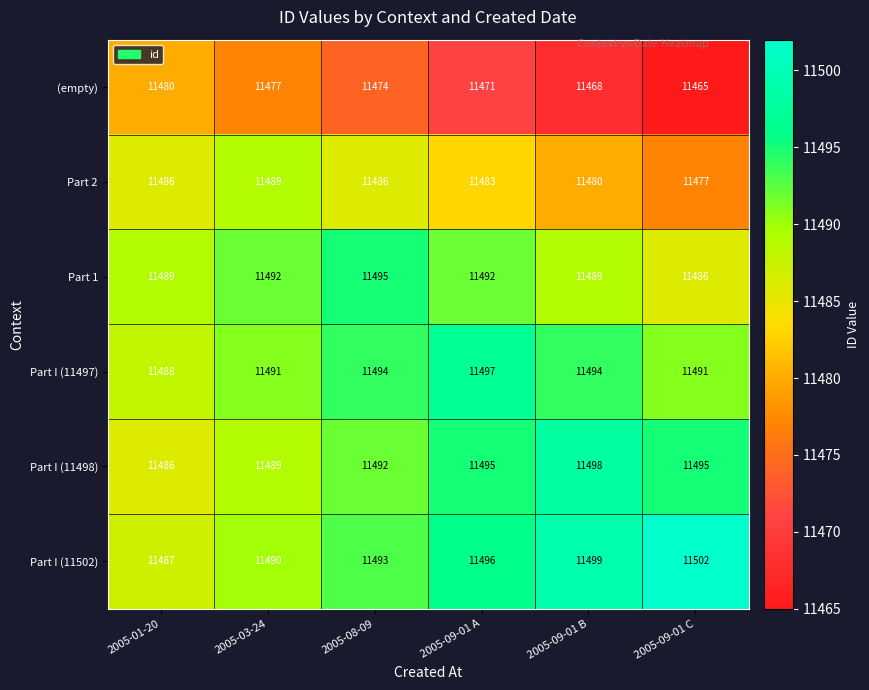

What is the difference between the (empty) values at 2005-08-09 and 2005-09-01 B?

6